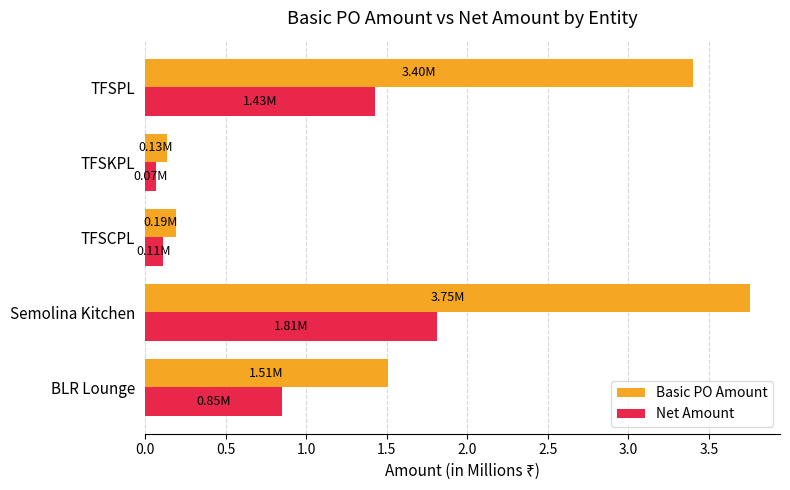

At which category is the sum across all series the highest?

Semolina Kitchen